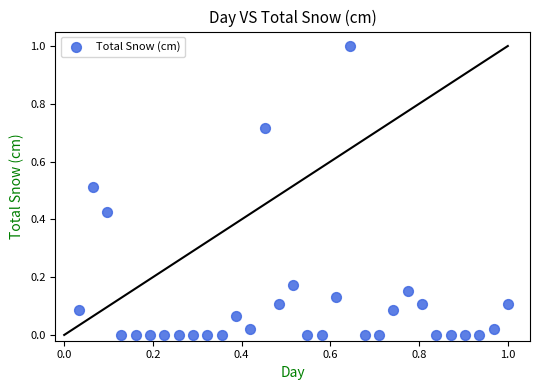

What is the range of X values (max minus min)?

1.0